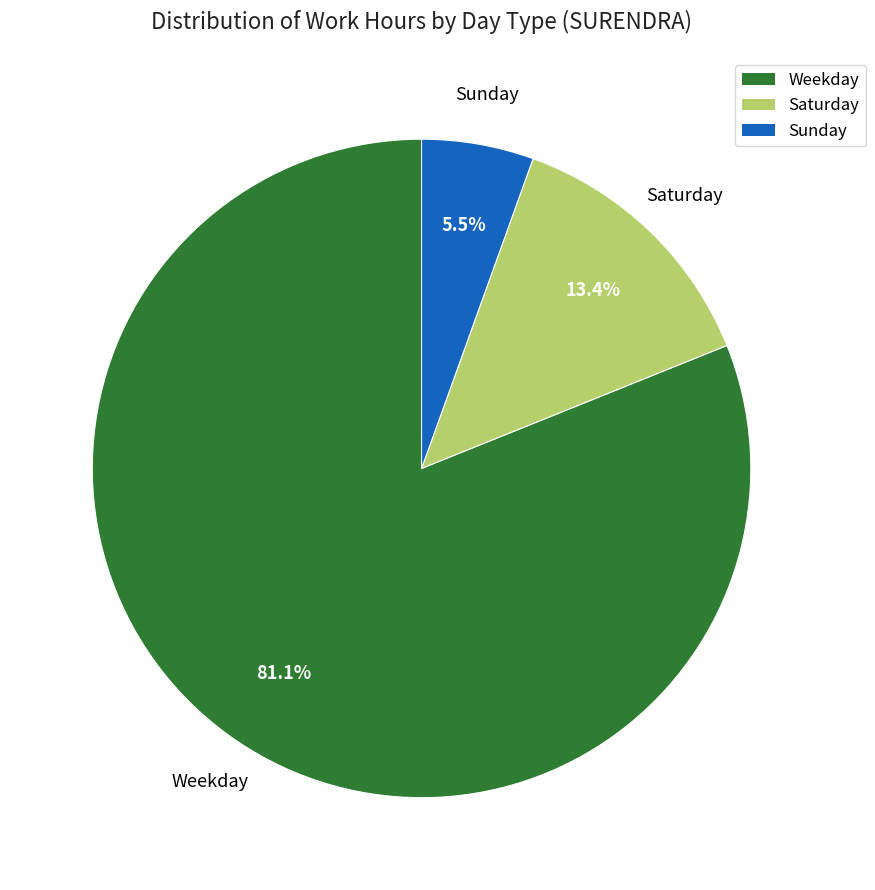

Is there a majority slice in this chart?

Yes